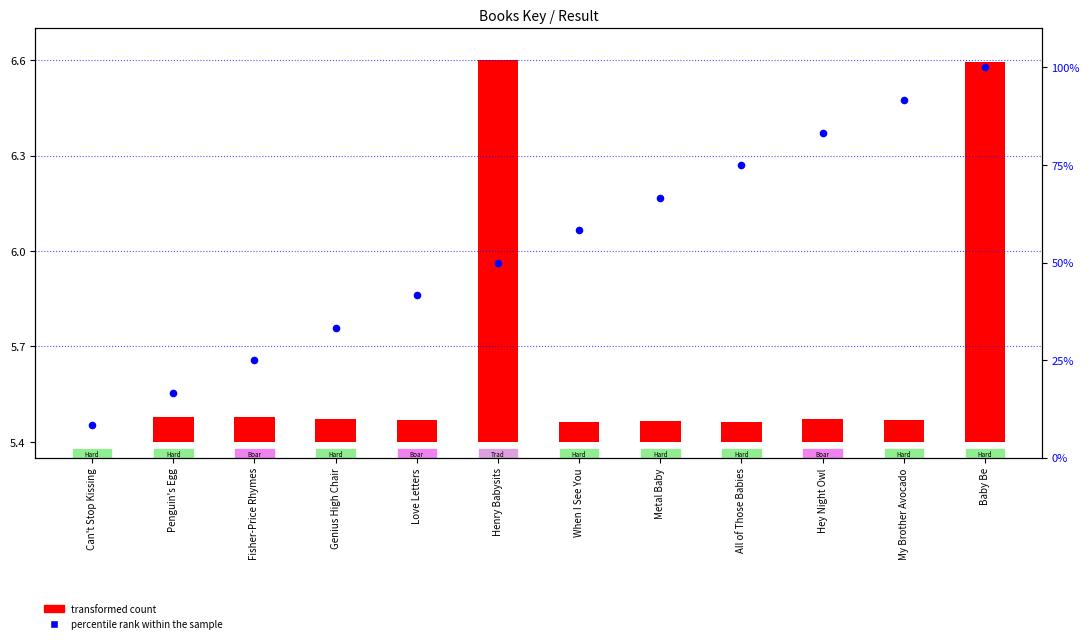

What is the change in value from Can't Stop Kissing to Hey Night Owl?

+75.0